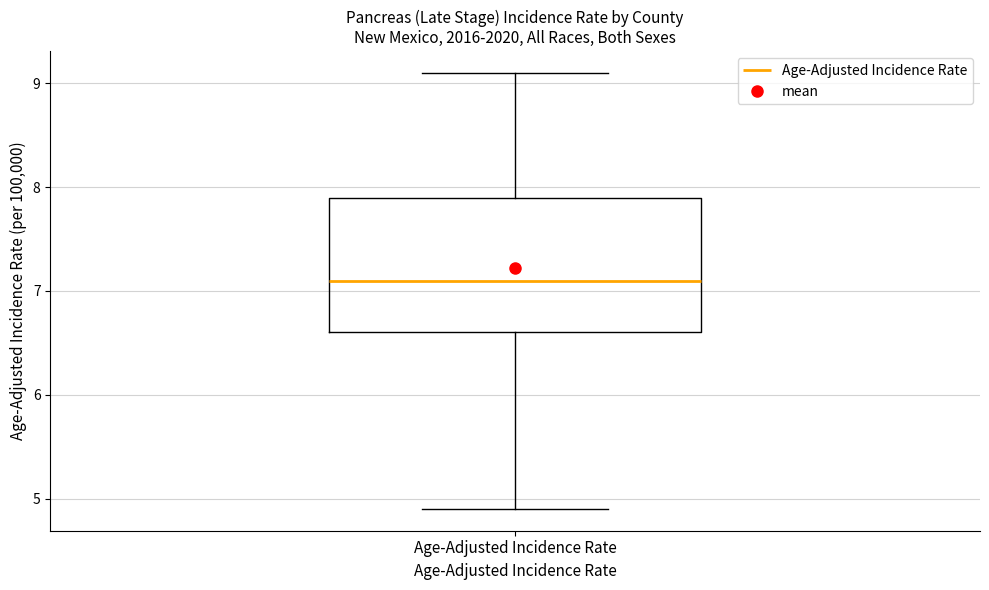

Where does the lower whisker of the box for Age-Adjusted Incidence Rate end on the y-axis? The values are not printed on the chart, so give them approximately, as read against the axis.

4.9